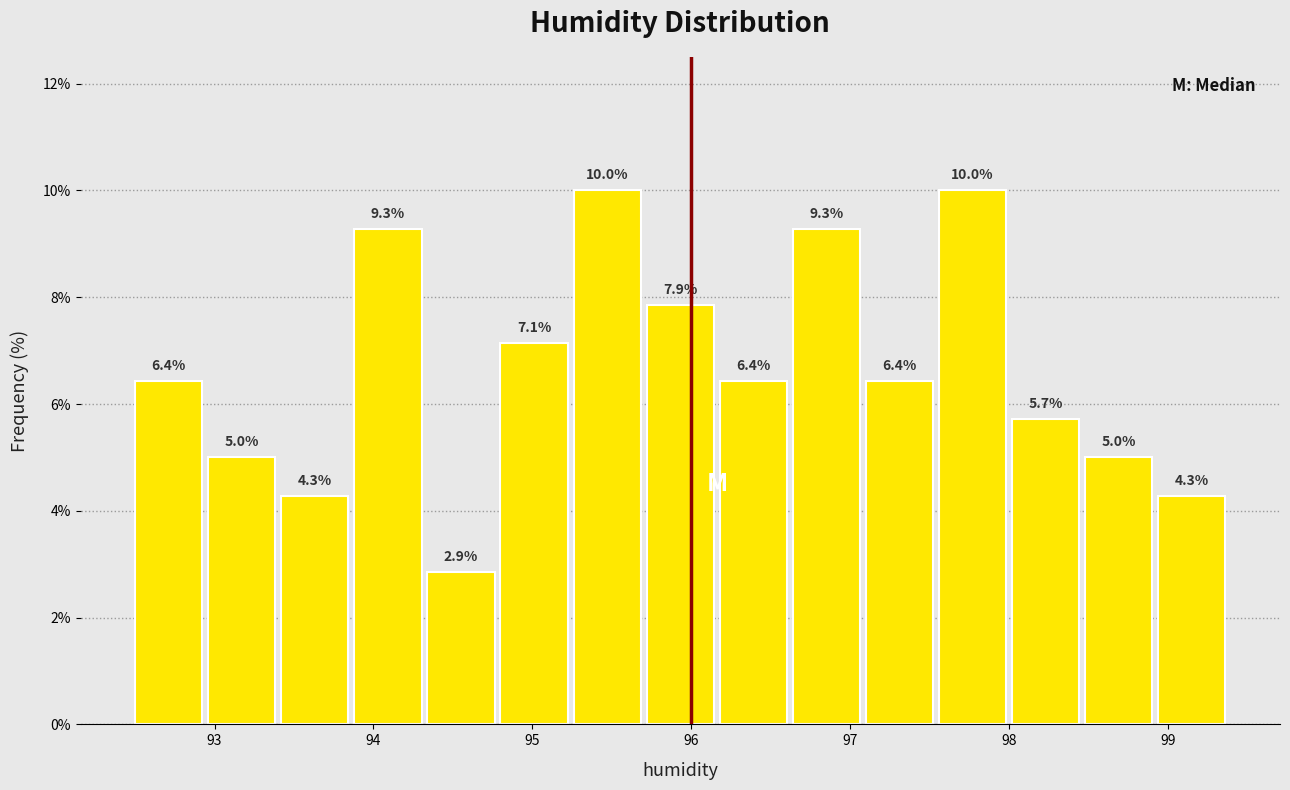

Reading left to right, transcribe this chart: for each bar, give the range it covers on the x-axis and its height. The bar edges are not printed on the chart, so give them approximately, as read against the axis.

92.50 to 92.96: 6.4
92.96 to 93.42: 5.0
93.42 to 93.88: 4.3
93.88 to 94.34: 9.3
94.34 to 94.80: 2.9
94.80 to 95.26: 7.1
95.26 to 95.72: 10.0
95.72 to 96.18: 7.9
96.18 to 96.64: 6.4
96.64 to 97.10: 9.3
97.10 to 97.56: 6.4
97.56 to 98.02: 10.0
98.02 to 98.48: 5.7
98.48 to 98.94: 5.0
98.94 to 99.40: 4.3